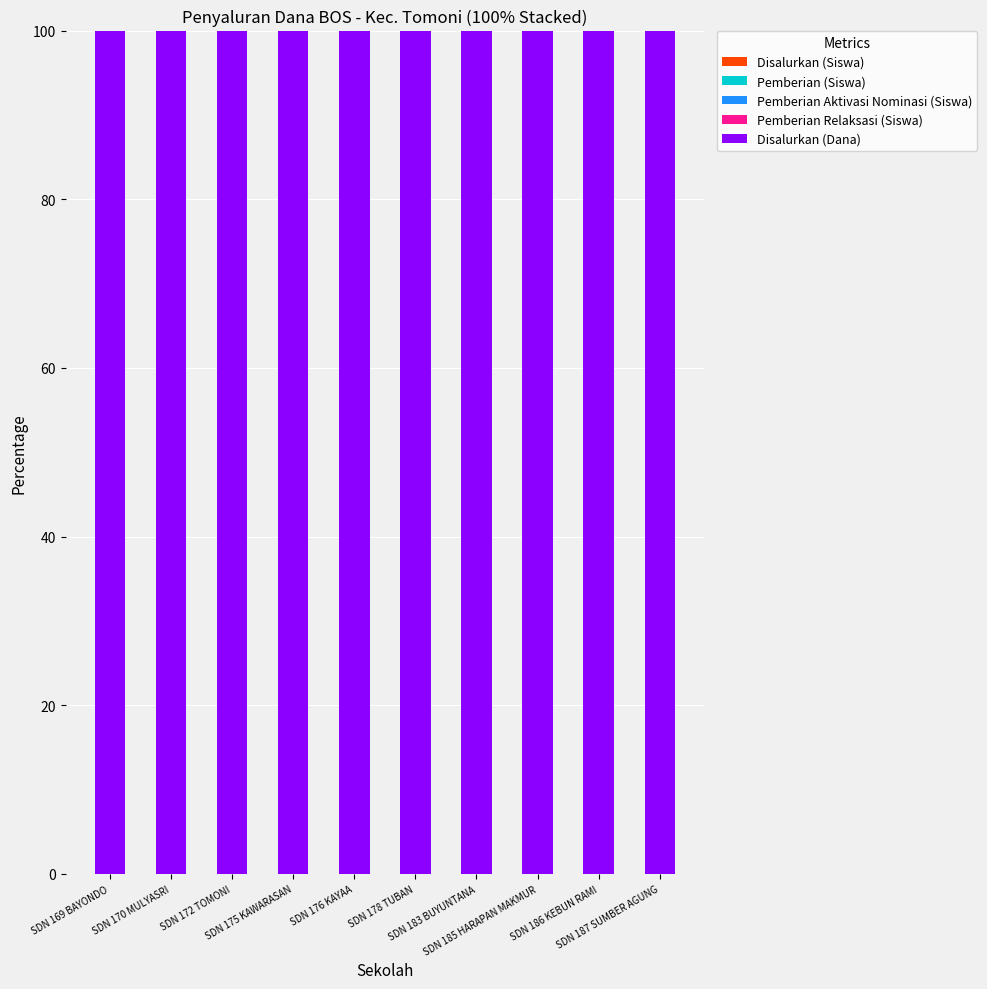

What position from the right is SDN 176 KAYAA?

6